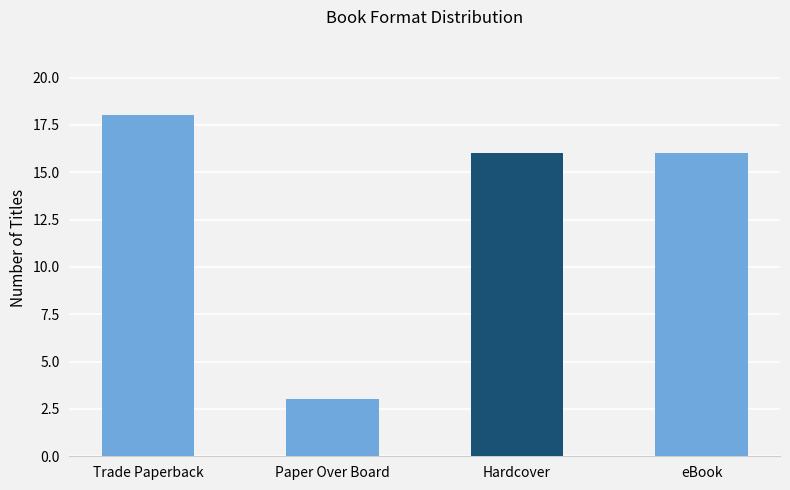

The value at eBook is 25. True or false?

False